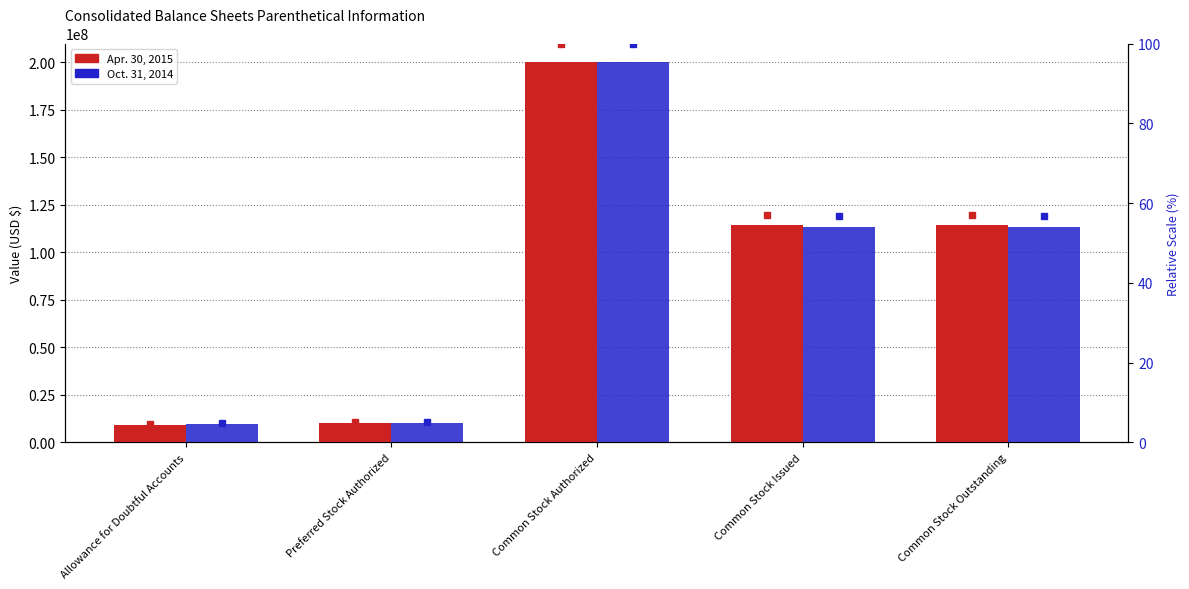

What is the difference between the Oct. 31, 2014 values at Common Stock Authorized and Allowance for Doubtful Accounts?

190120000